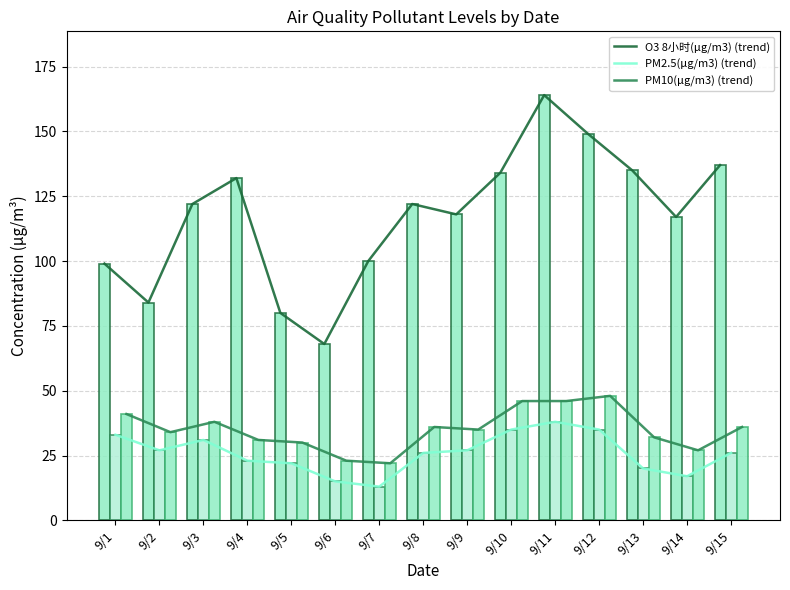

Between 9/12 and 9/1, which is larger?

9/12